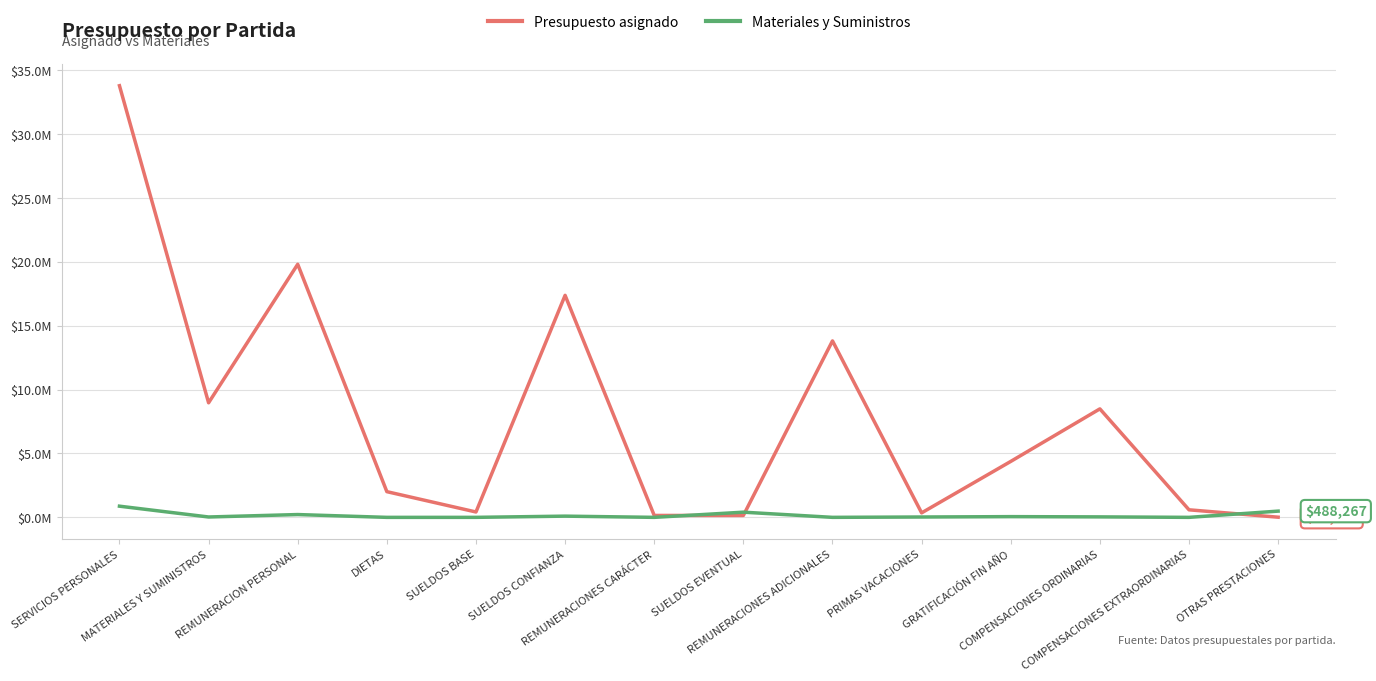

What are all the series names shown in the legend?

Presupuesto asignado, Materiales y Suministros